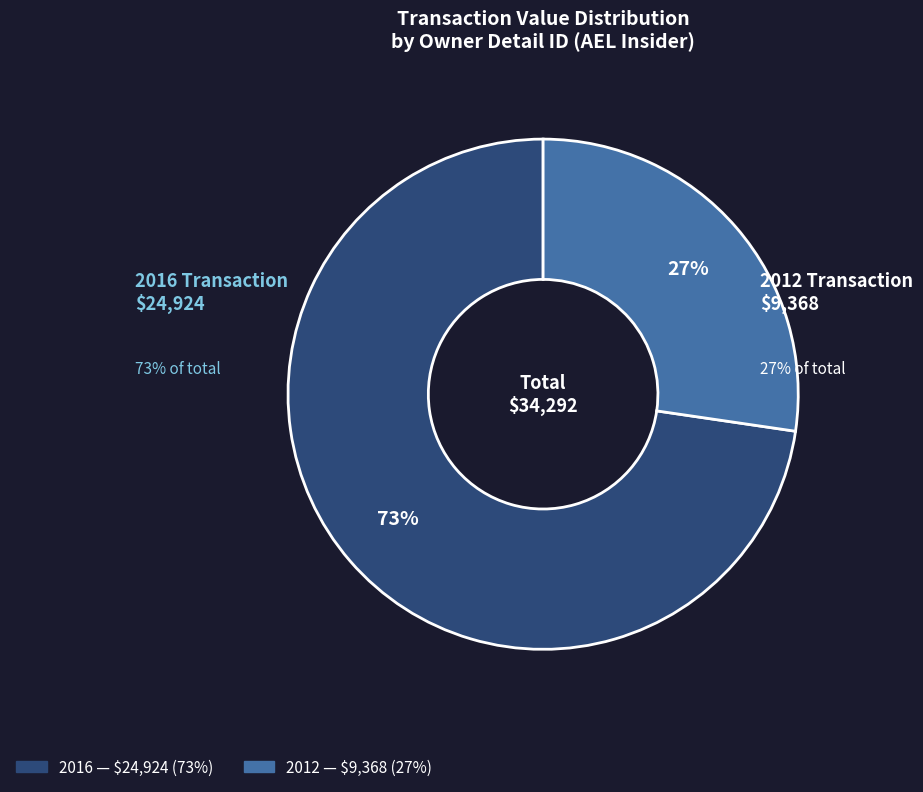

Is there a majority slice in this chart?

Yes